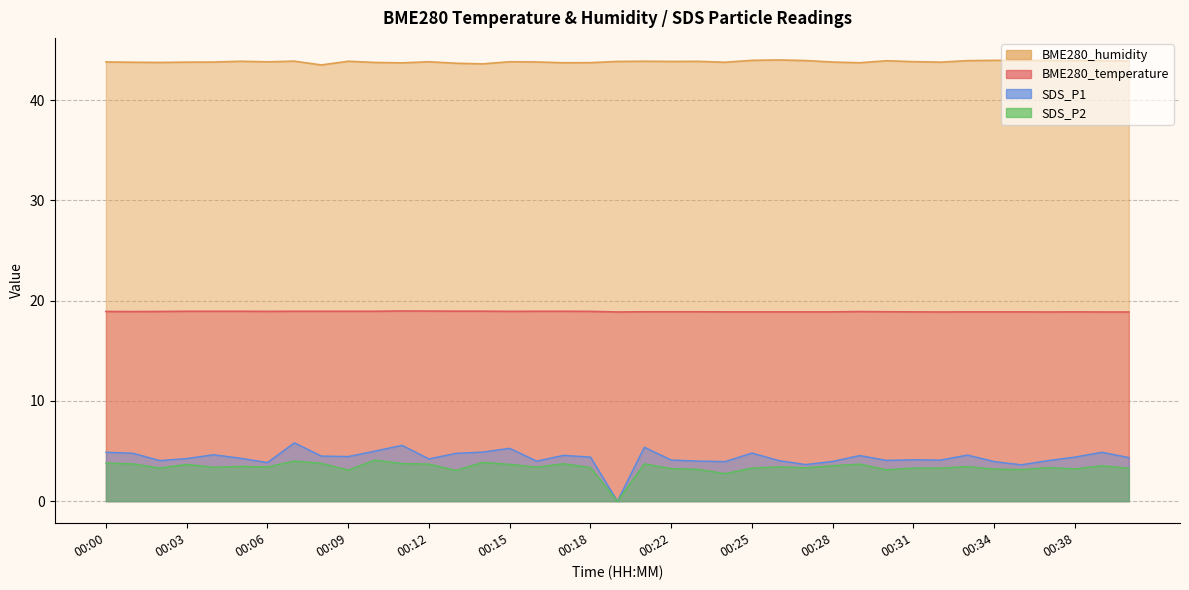

True or false: BME280_humidity and SDS_P2 intersect in this chart.

False